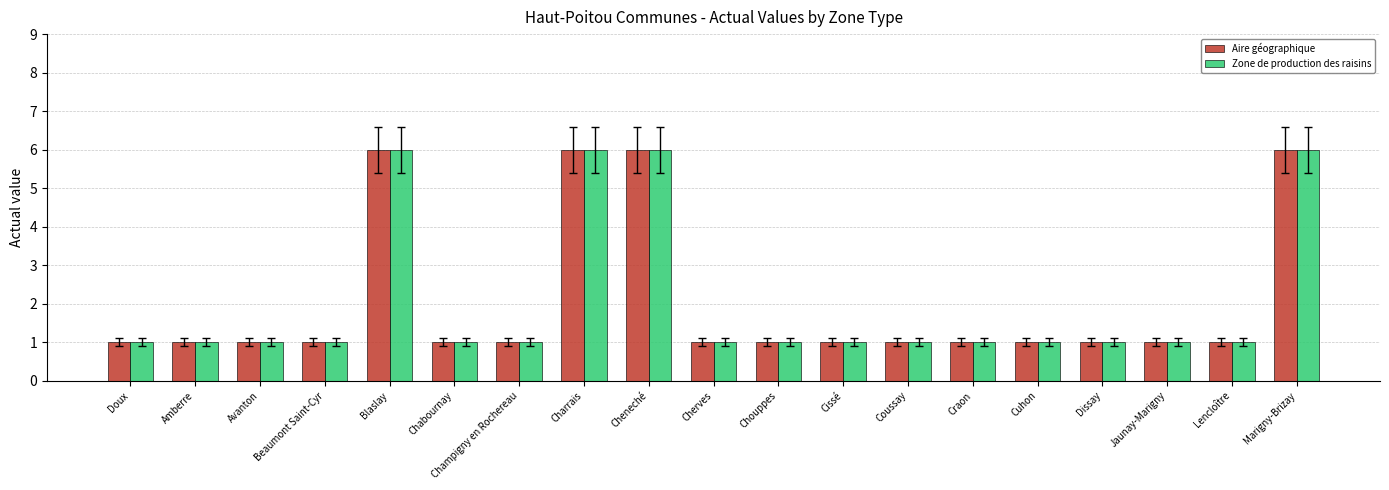

What is the difference between the maximum and second lowest values in the Aire géographique series?

5